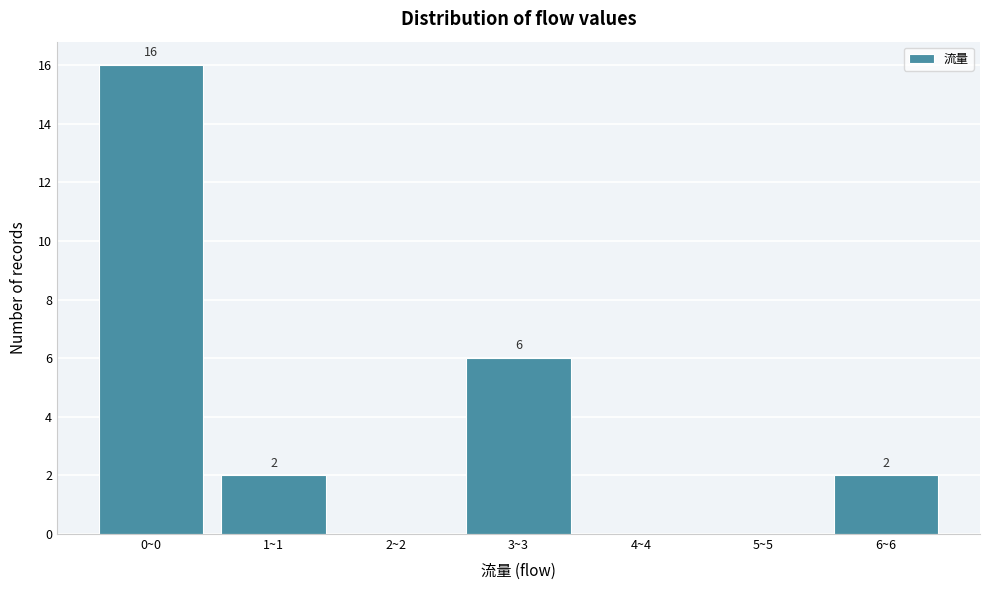

Reading right to left, list all the values displayed in this chart.

6~6=2	5~5=0	4~4=0	3~3=6	2~2=0	1~1=2	0~0=16